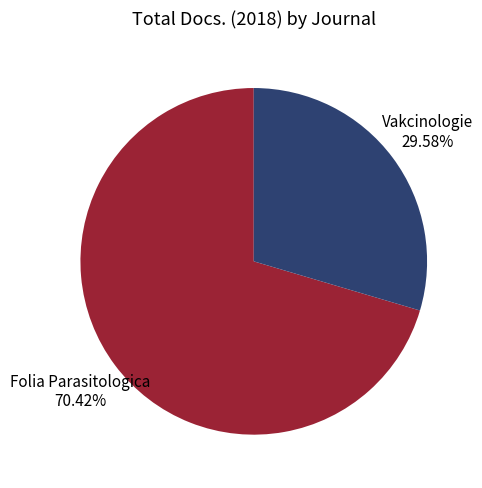

Is Folia Parasitologica the majority of the pie?

Yes